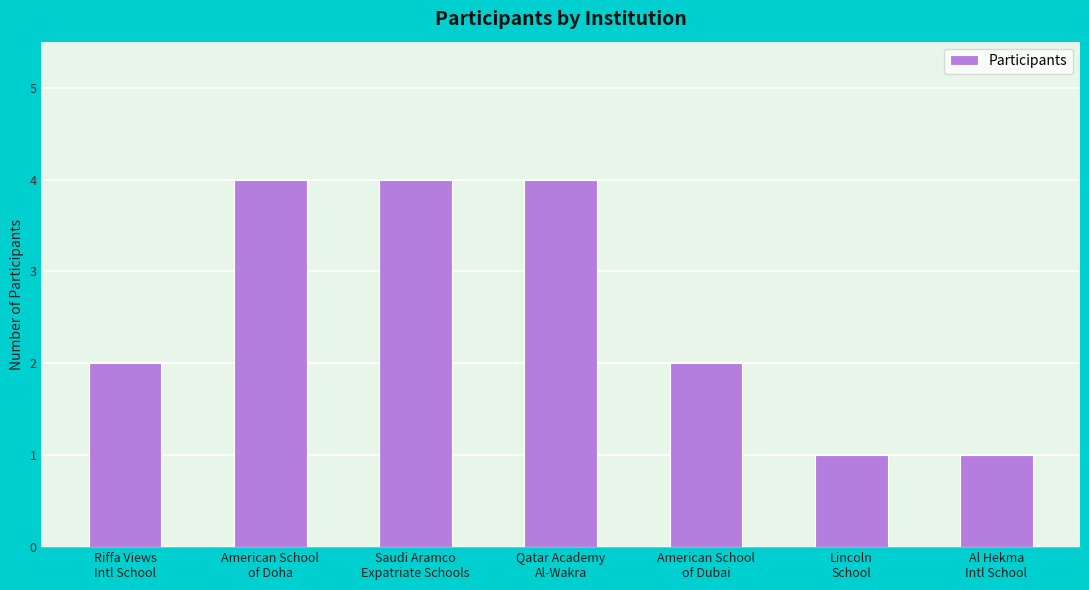

How many series are shown in this chart?

1